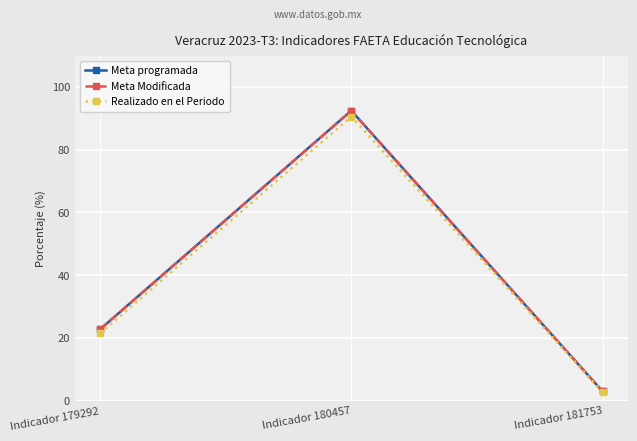

Does the chart have visible grid lines?

Yes